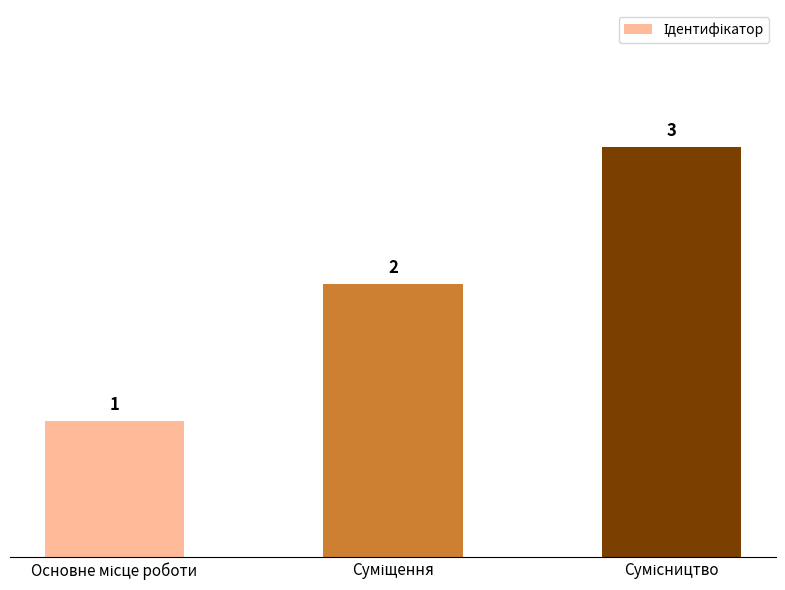

What is the greatest value displayed?

3